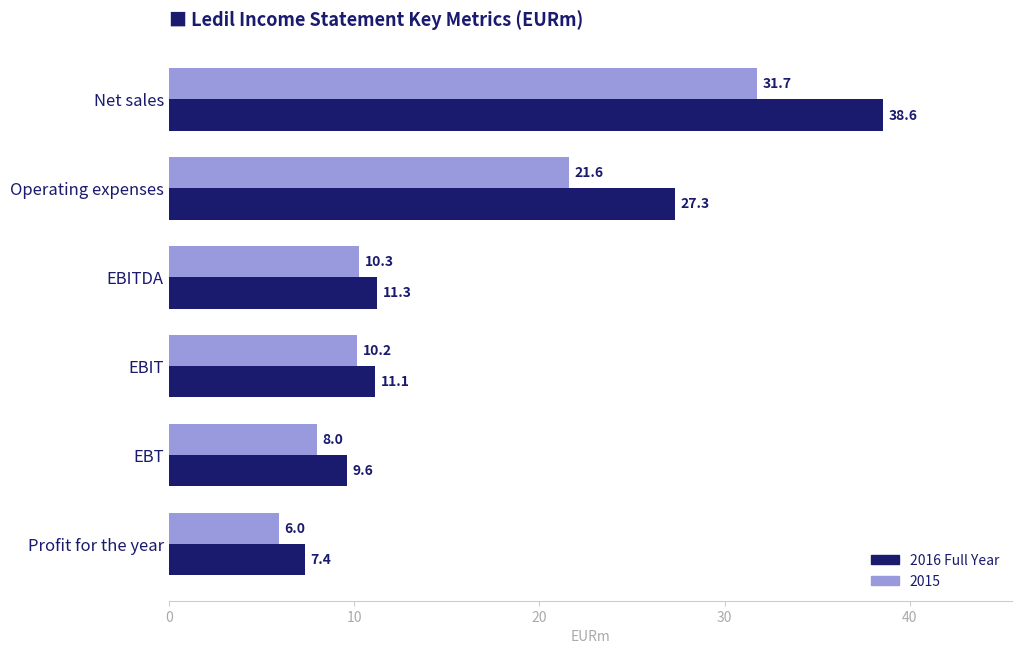

What is the difference between the second highest and minimum values in the 2015 series?

15.6